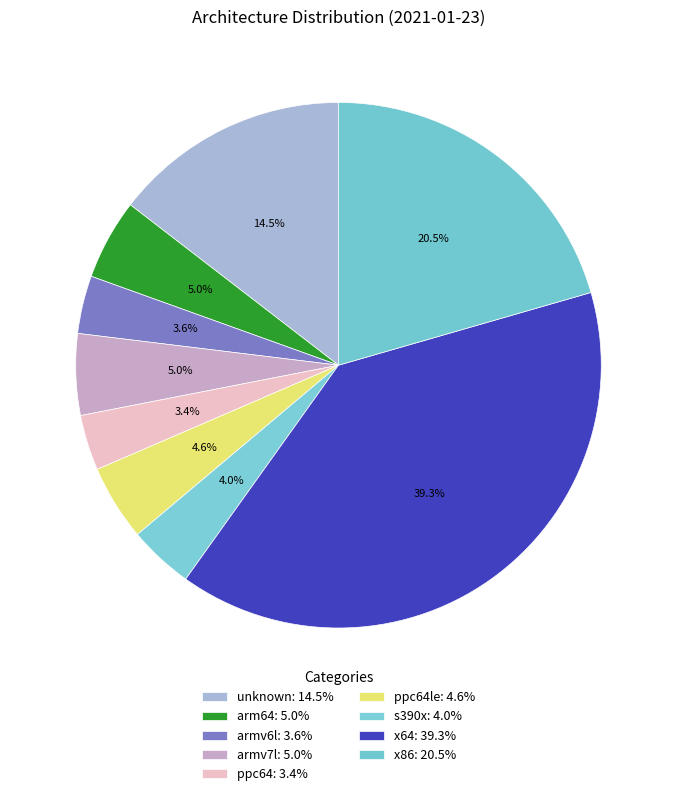

Count the number of slices in the pie.

9